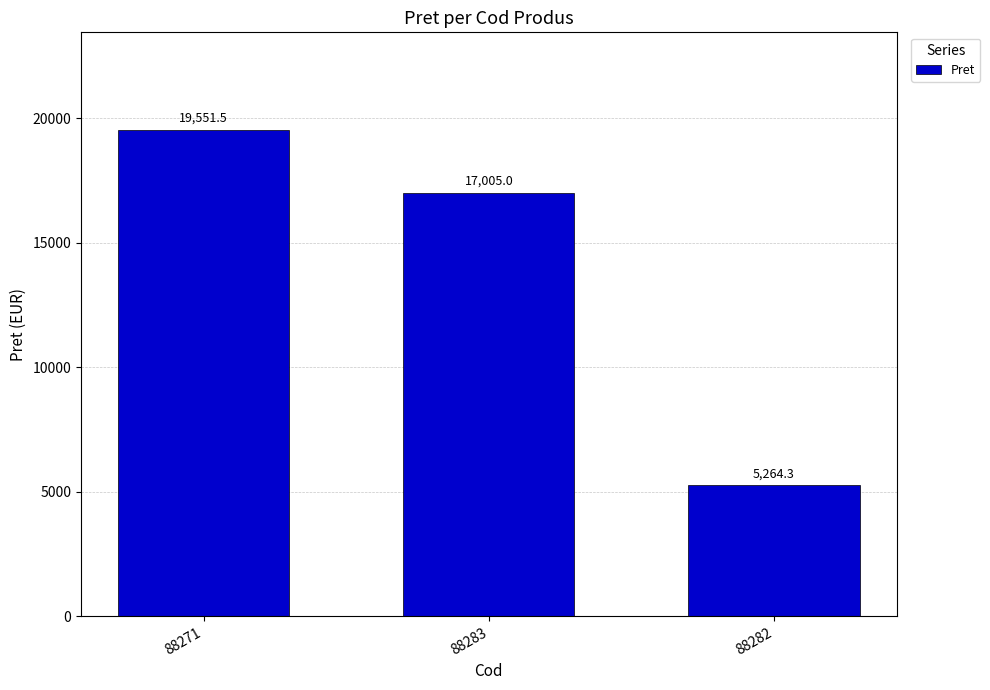

Is it true that the value at 88283 is 17005.0?

True